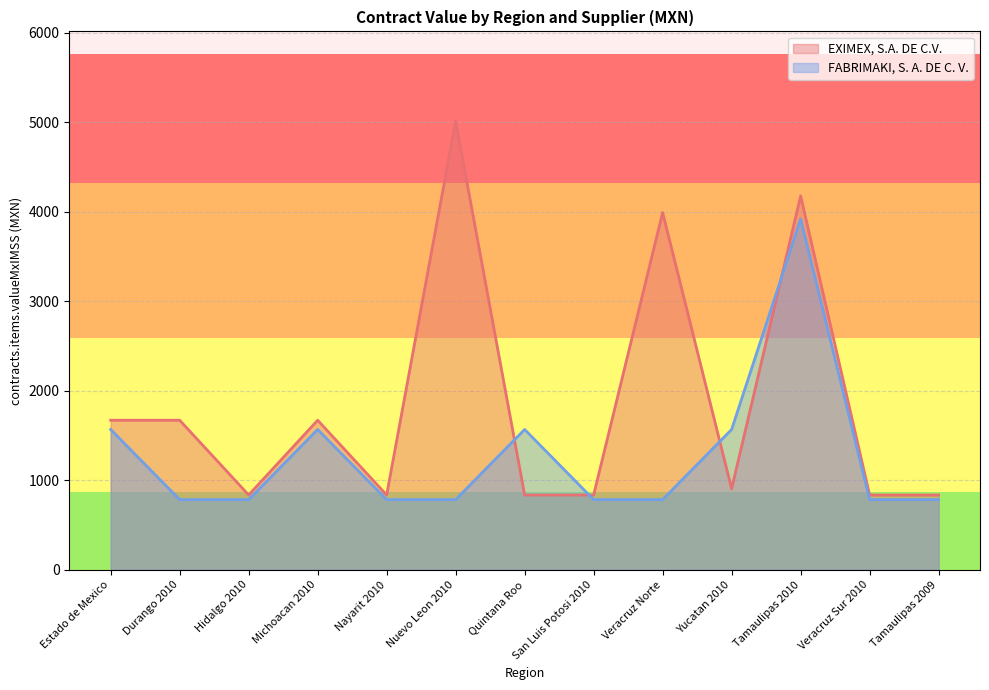

True or false: EXIMEX, S.A. DE C.V. has more than 0 points higher than both neighbors.

True